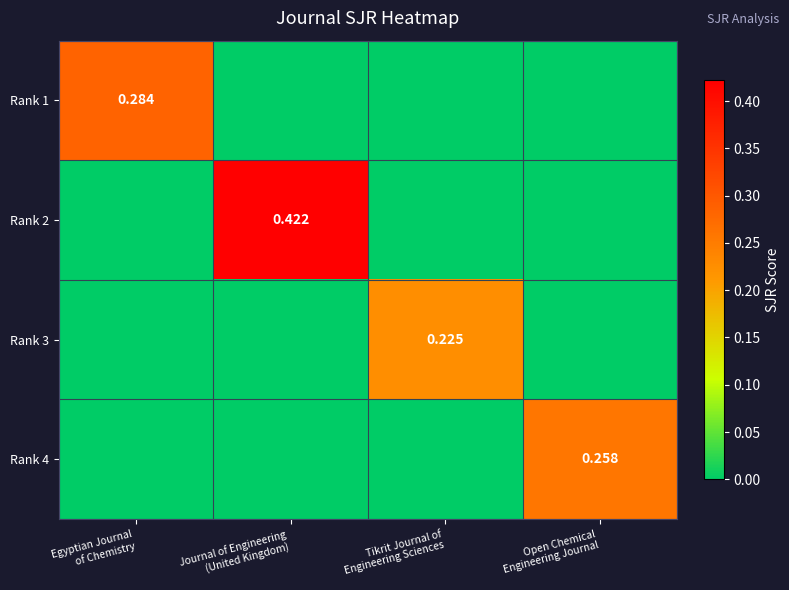

List the labels in order of Rank 4 value, largest first.

Open Chemical Engineering Journal, Egyptian Journal of Chemistry, Journal of Engineering (United Kingdom), Tikrit Journal of Engineering Sciences